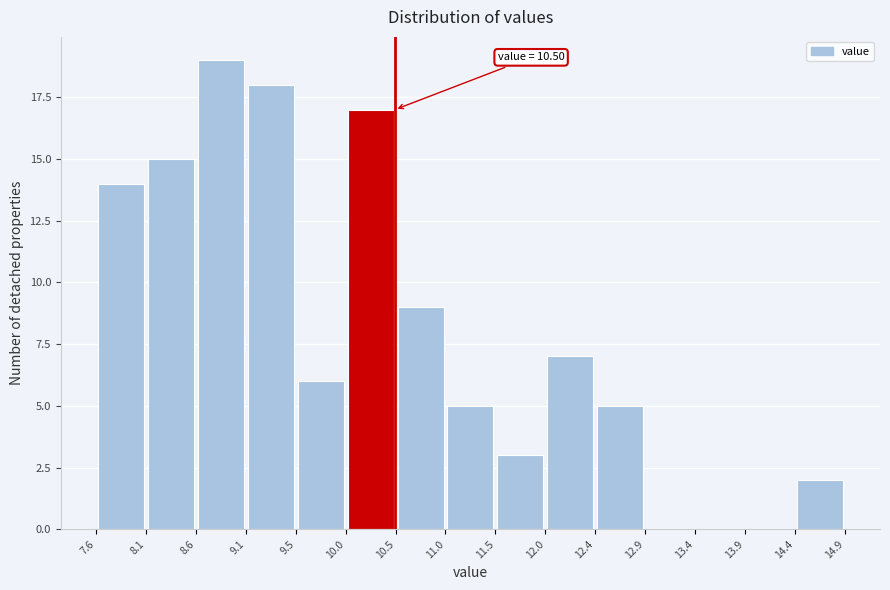

Which range on the x-axis has the tallest bar?

8.6 to 9.1